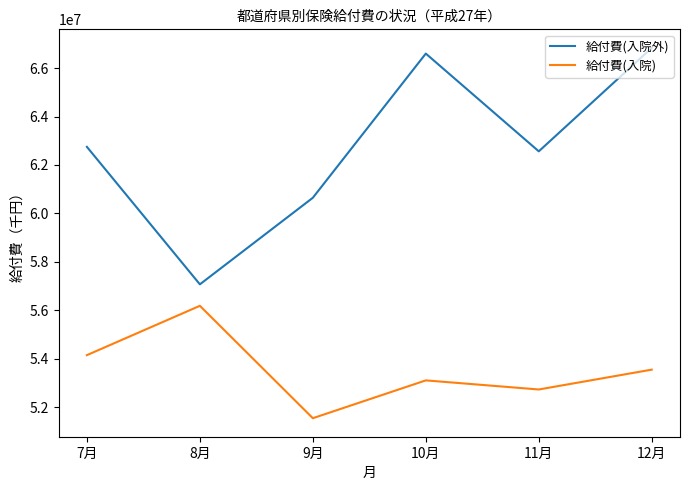

What are all the series names shown in the legend?

給付費(入院外), 給付費(入院)